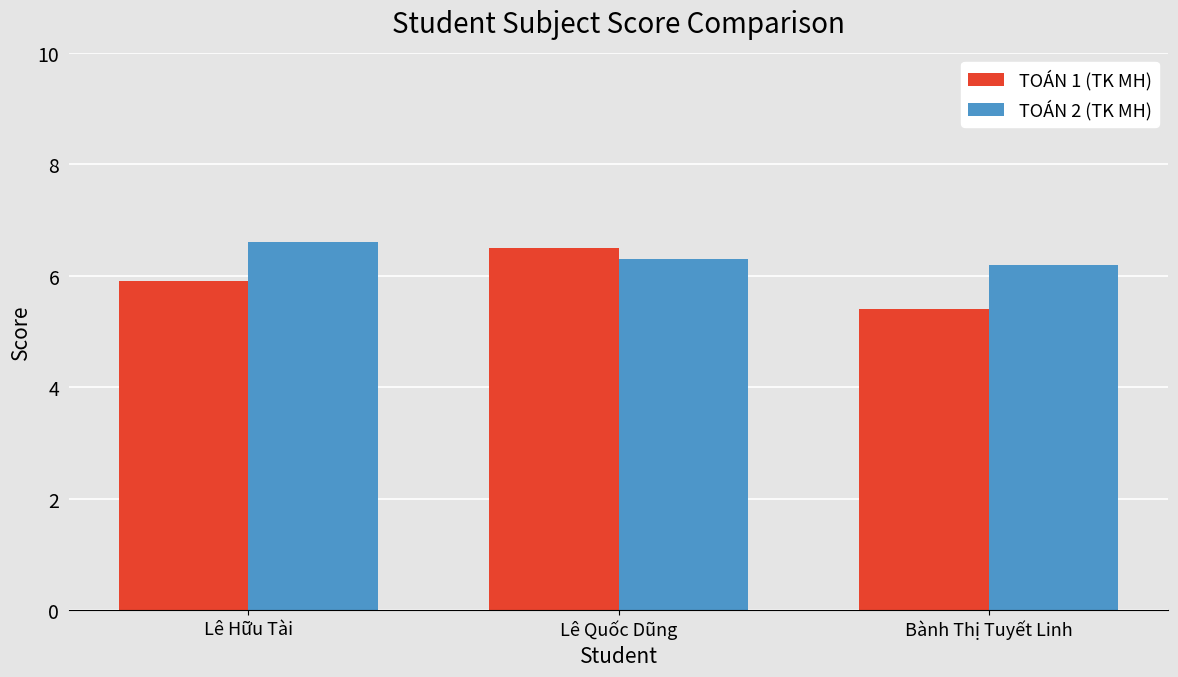

At Lê Quốc Dũng, list the series in order from smallest to largest.

TOÁN 2 (TK MH), TOÁN 1 (TK MH)